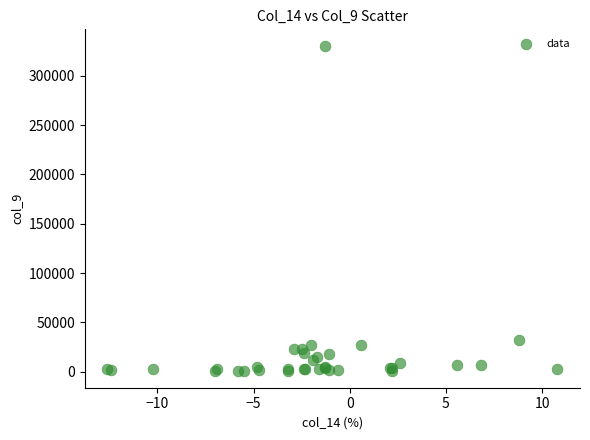

What Y value in the scatter plot is closest to 165394?

31895